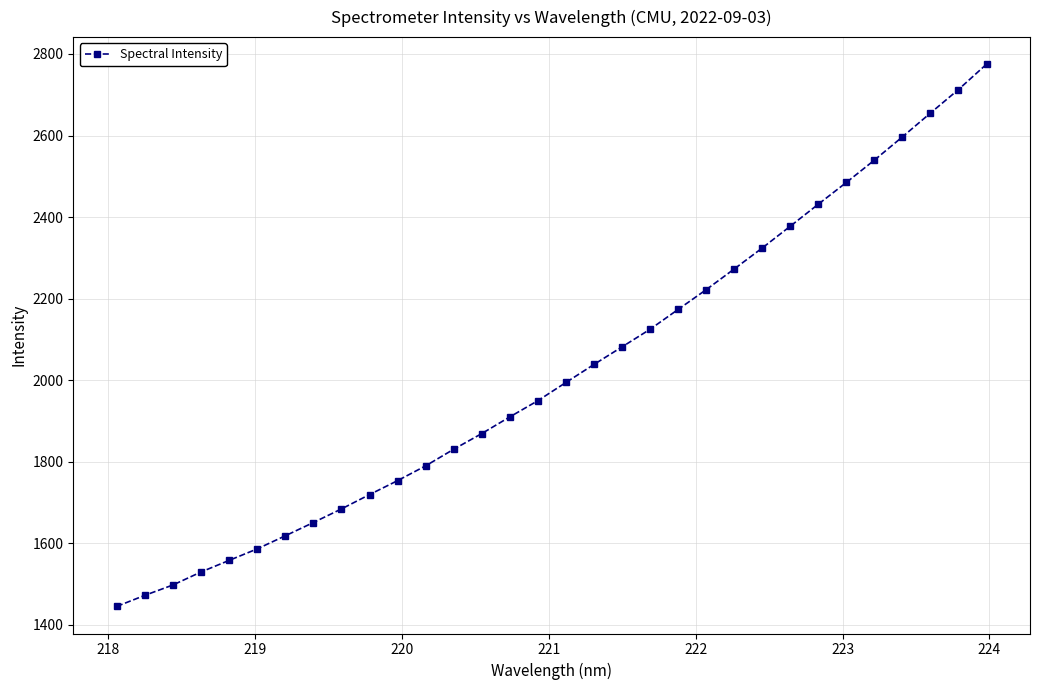

What is the average value?

2021.2